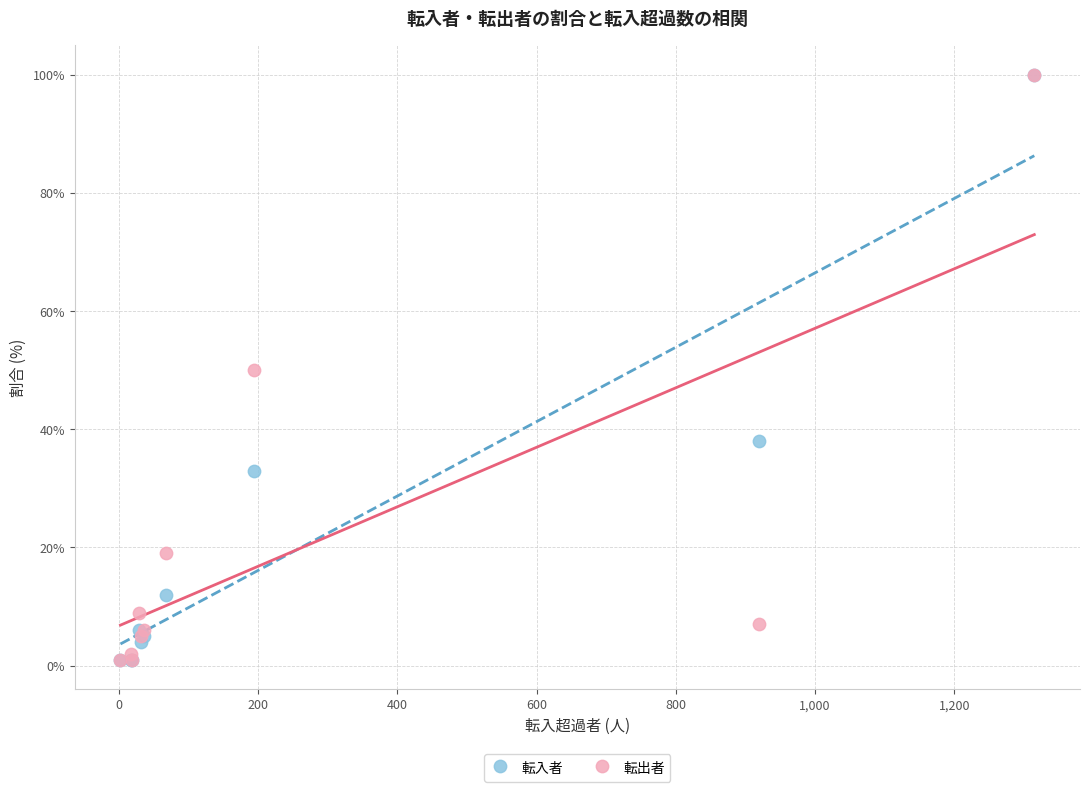

What are all the series names shown in the legend?

転入者, 転出者